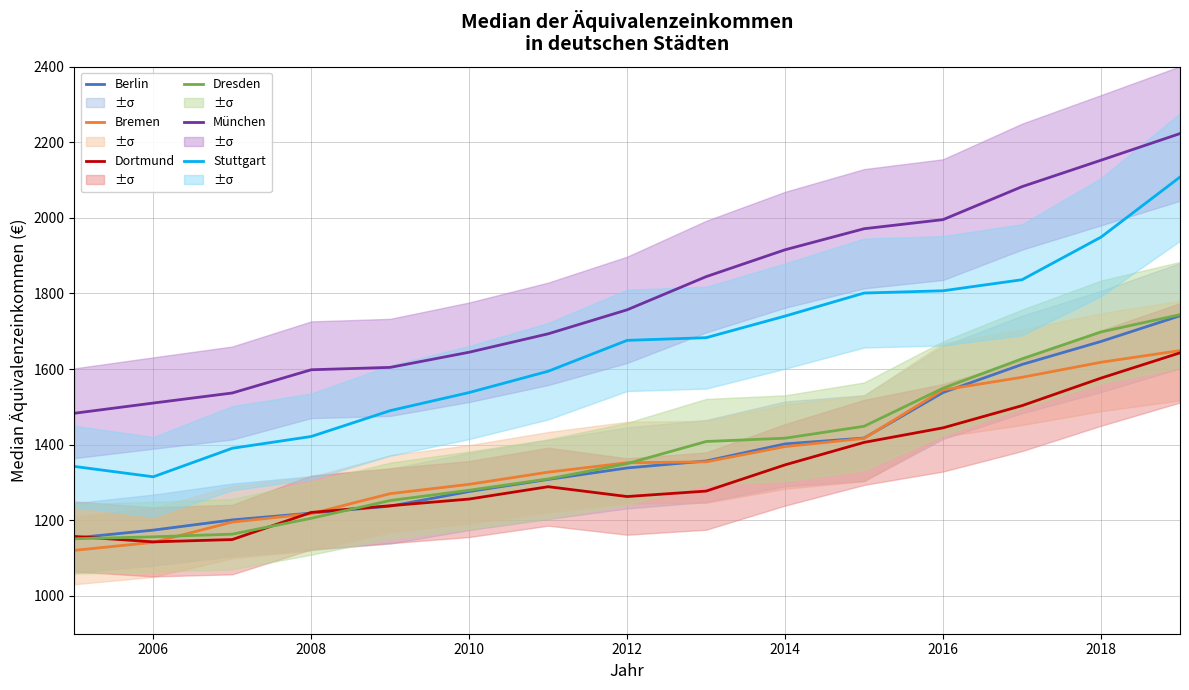

What is the sum of all Dresden values?

20760.8